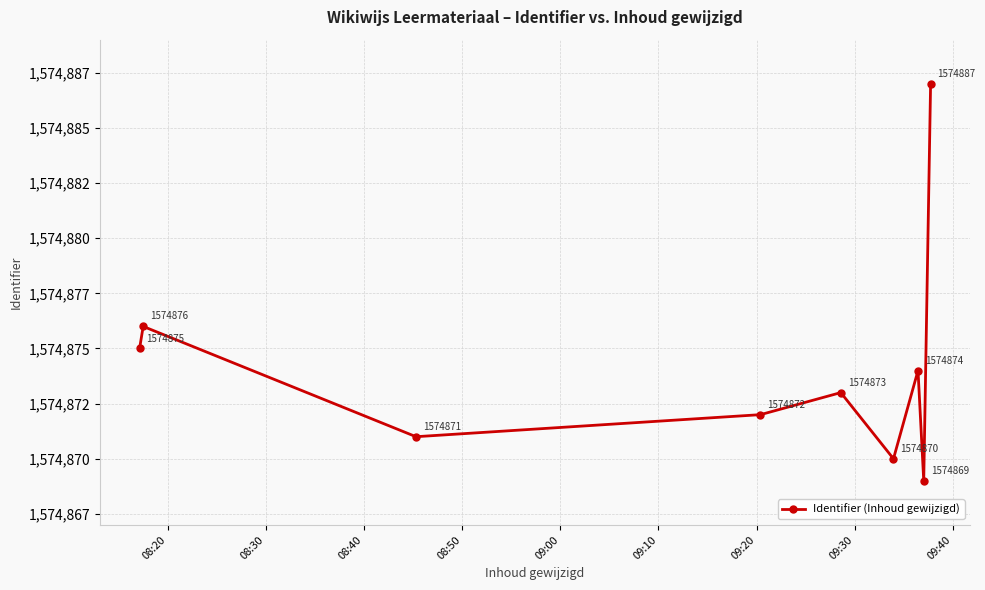

Reading right to left, transcribe all the data shown in this chart.

1574887	1574869	1574874	1574870	1574873	1574872	1574871	1574876	1574875